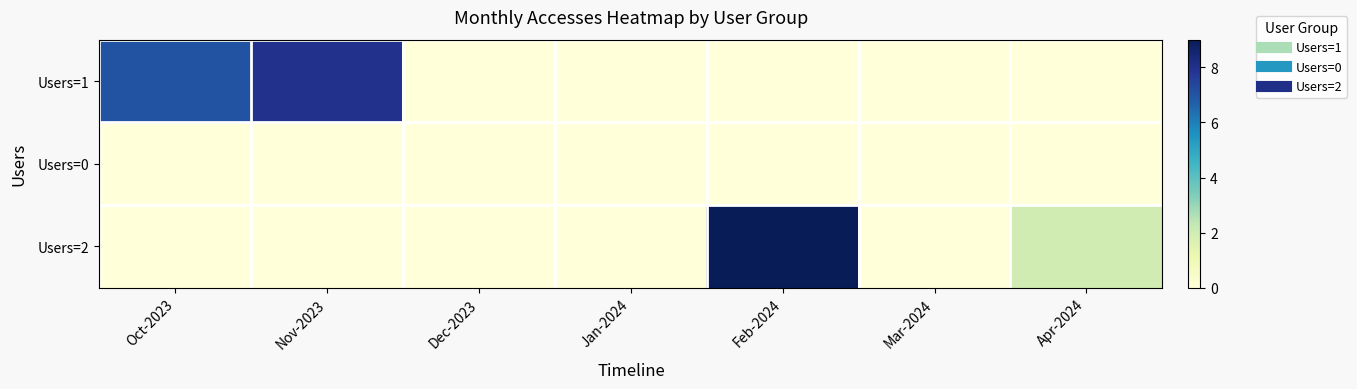

At which category is the sum across all series the highest?

Feb-2024